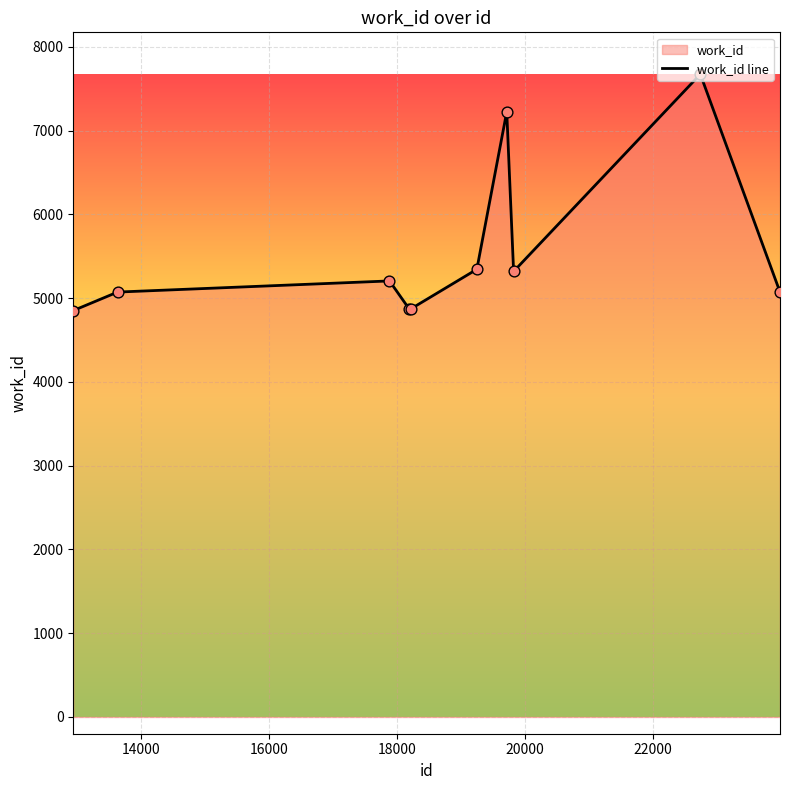

What is the greatest value displayed?

7674